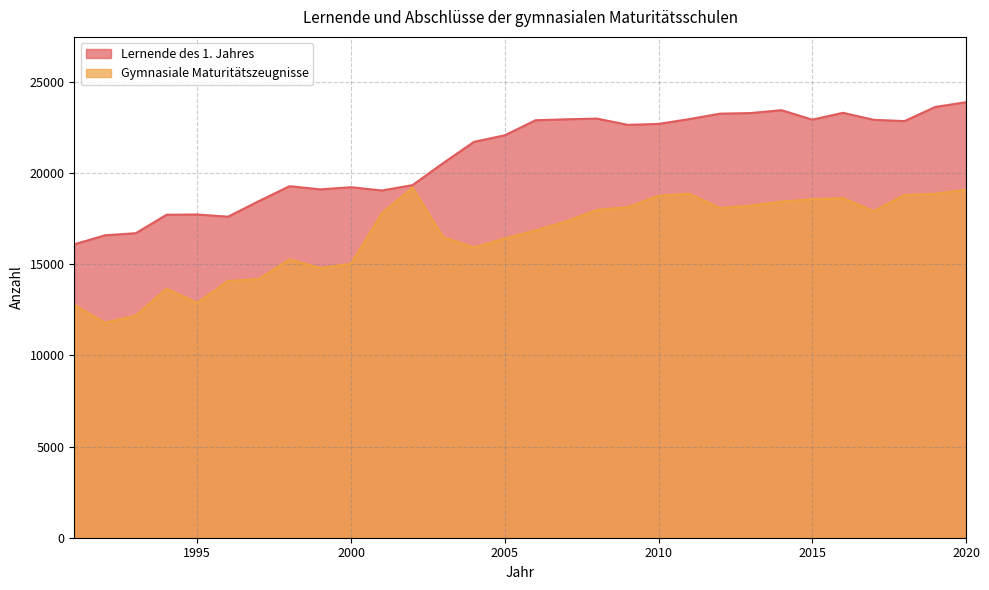

The Gymnasiale Maturitätszeugnisse series shows 3292 at 1992. True or false?

False